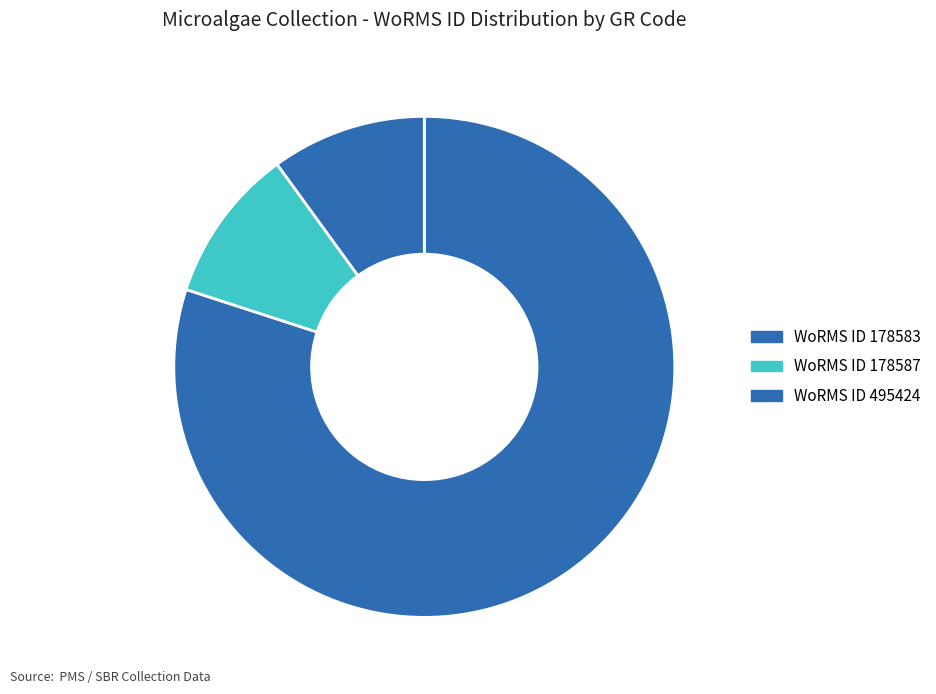

Count the number of slices in the pie.

3